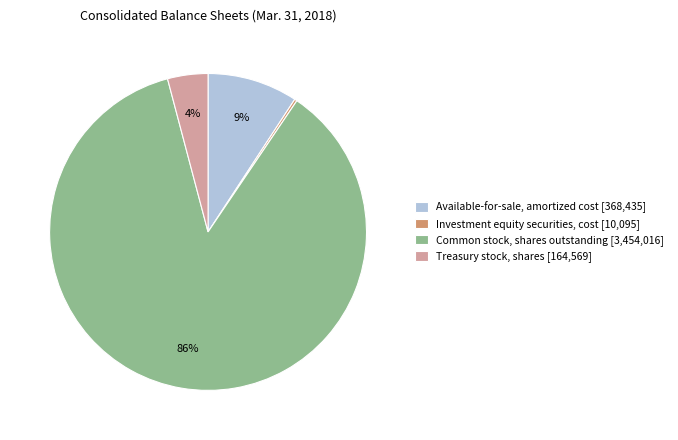

The Treasury stock, shares [164,569] slice represents 11% of the pie. True or false?

False